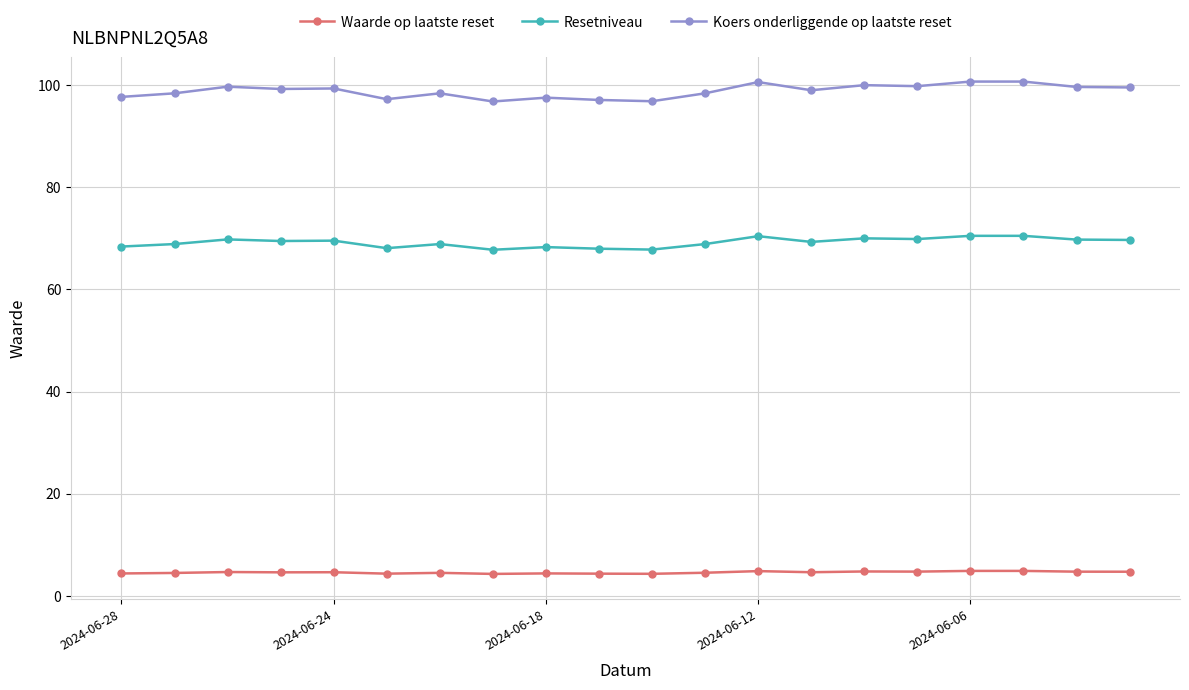

Which series has the largest range (max minus min)?

Koers onderliggende op laatste reset